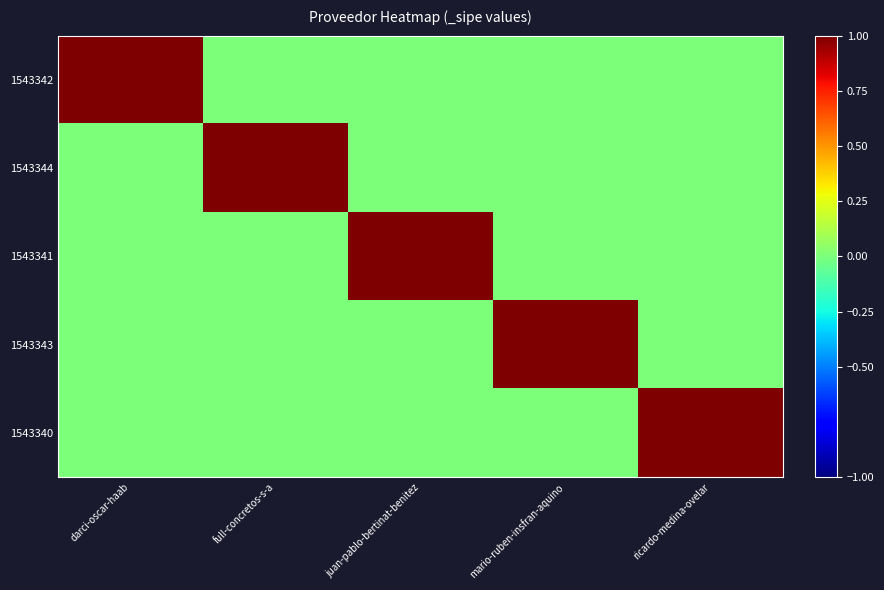

What is the total value across all series at juan-pablo-bertinat-benitez?

1